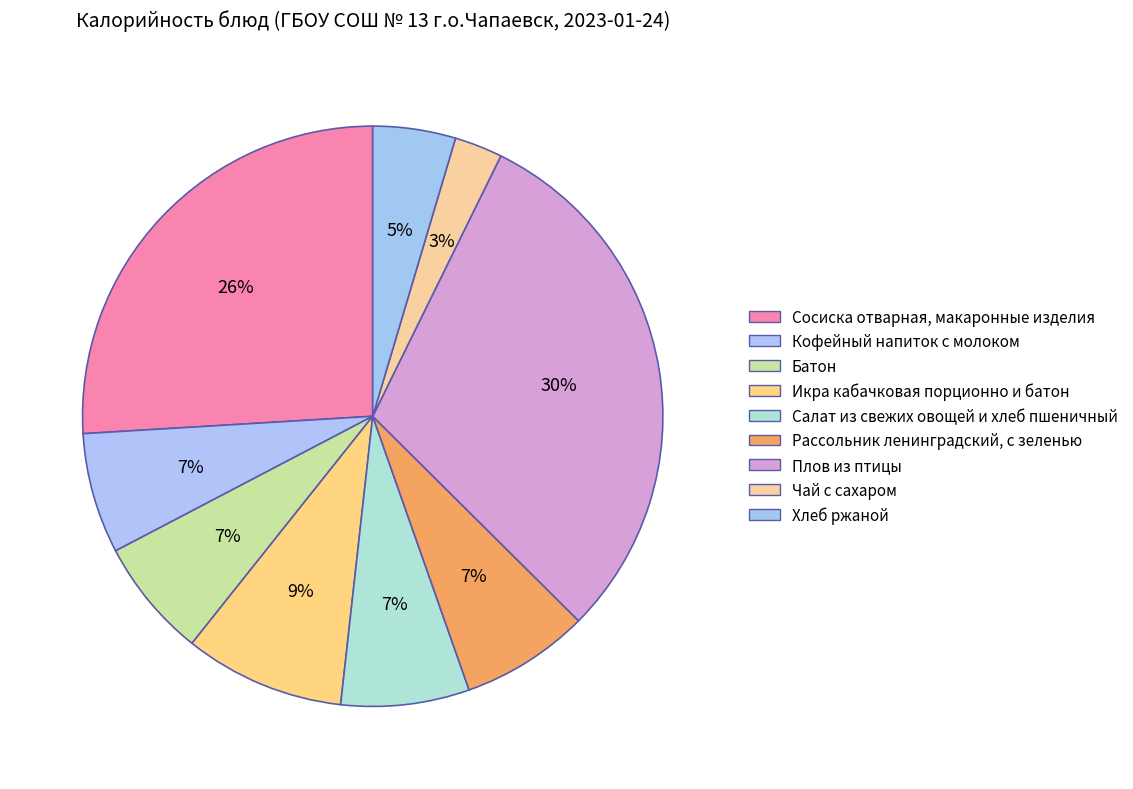

Approximately how many times larger is the value at Рассольник ленинградский, с зеленью compared to Чай с сахаром?

2.7